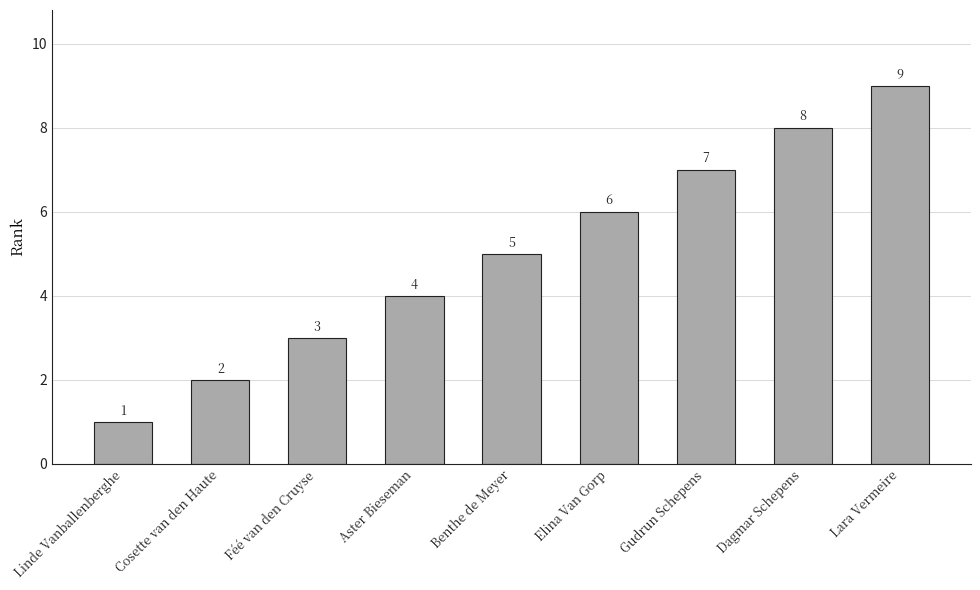

True or false: the data shows 10 at Elina Van Gorp.

False